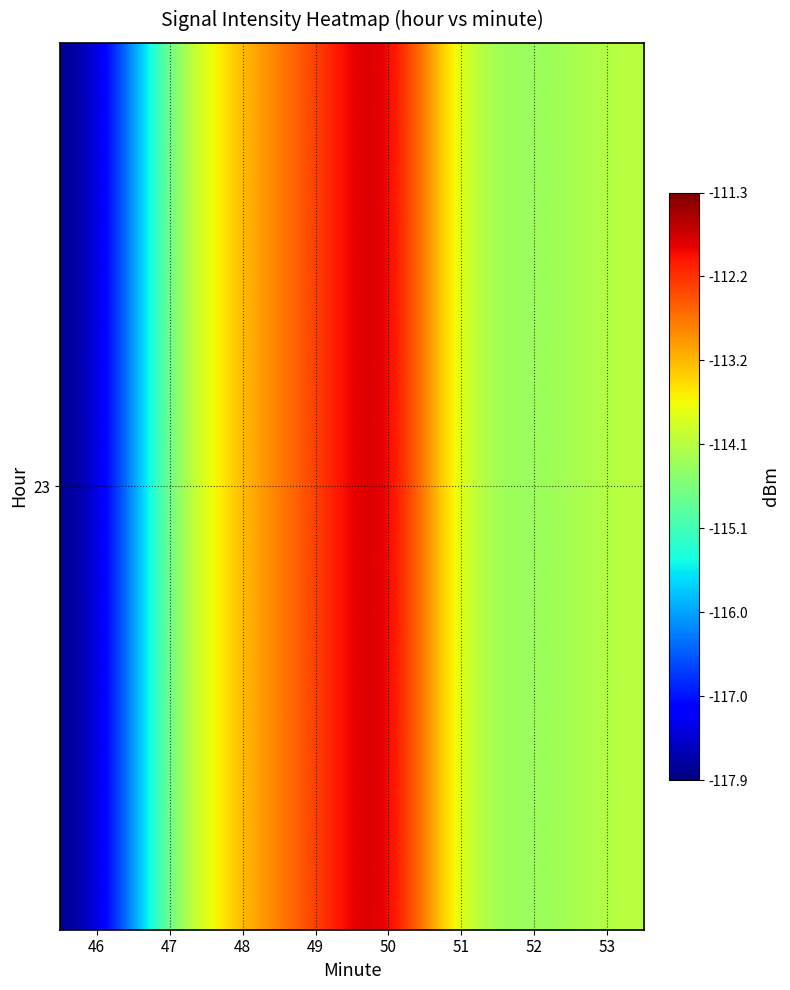

Which category has the lowest value across all series?

46